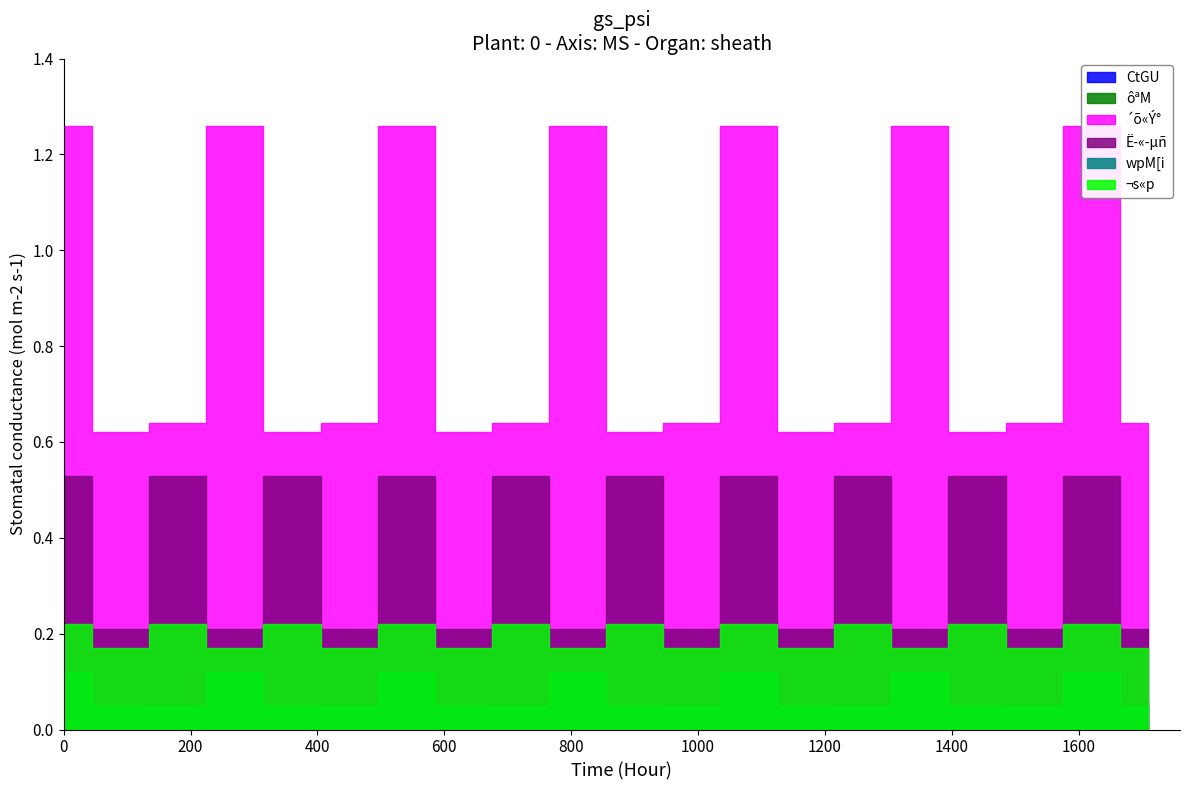

True or false: ¬s«p has more than 0 points higher than both neighbors.

True